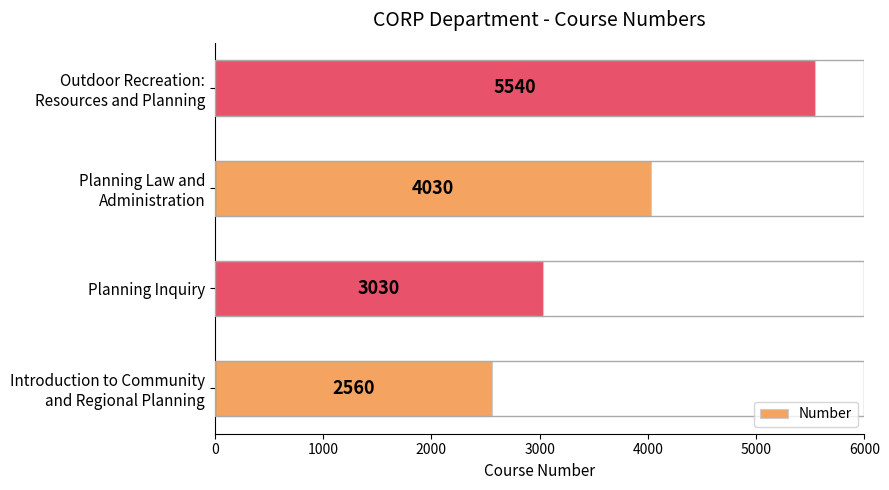

True or false: the data shows 3030 at Planning Inquiry.

True